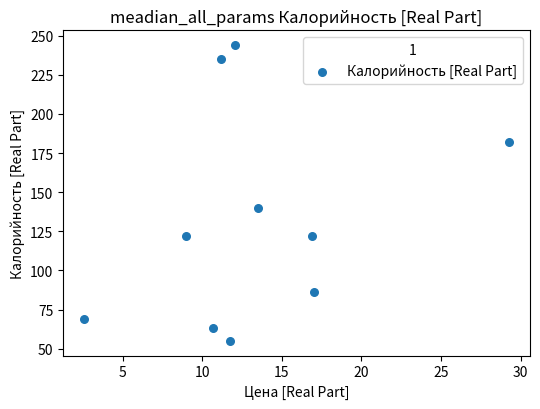

What Y value in the scatter plot is closest to 149?

140